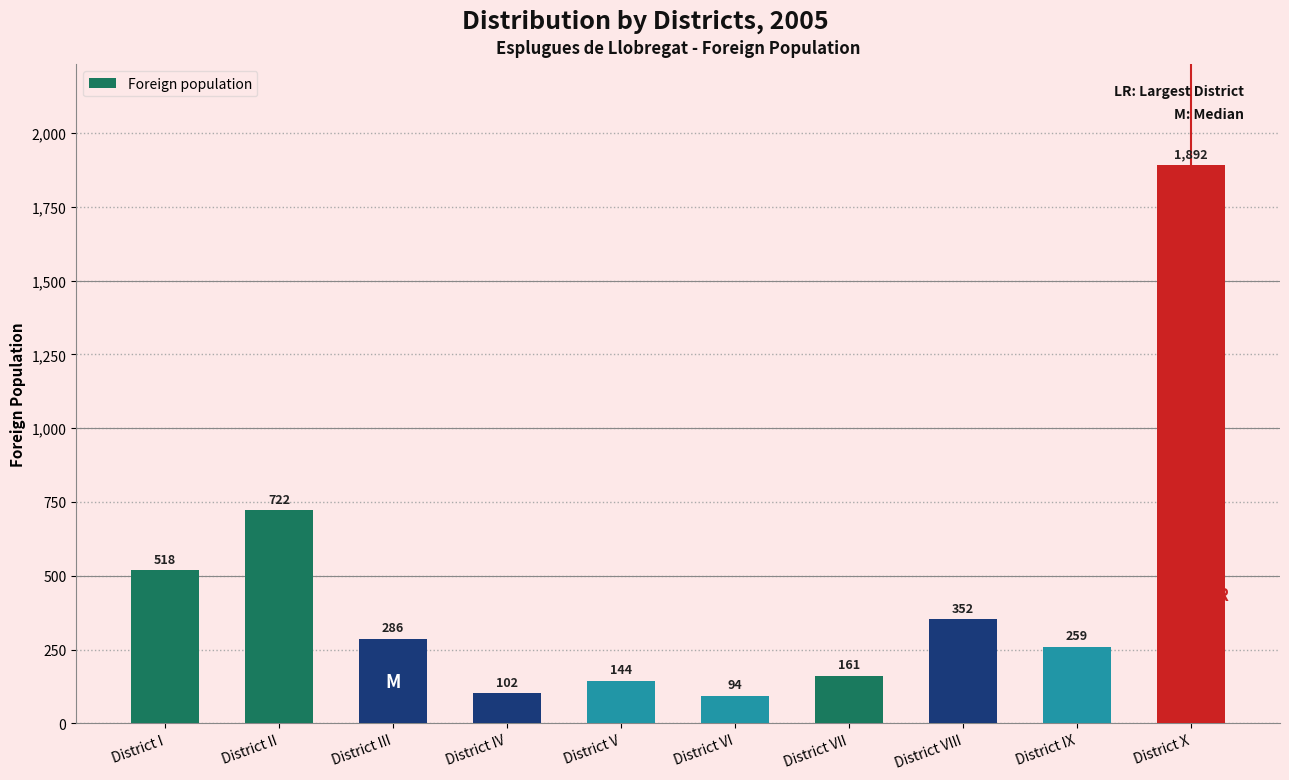

What is the label of the 4th bar from the right?

District VII